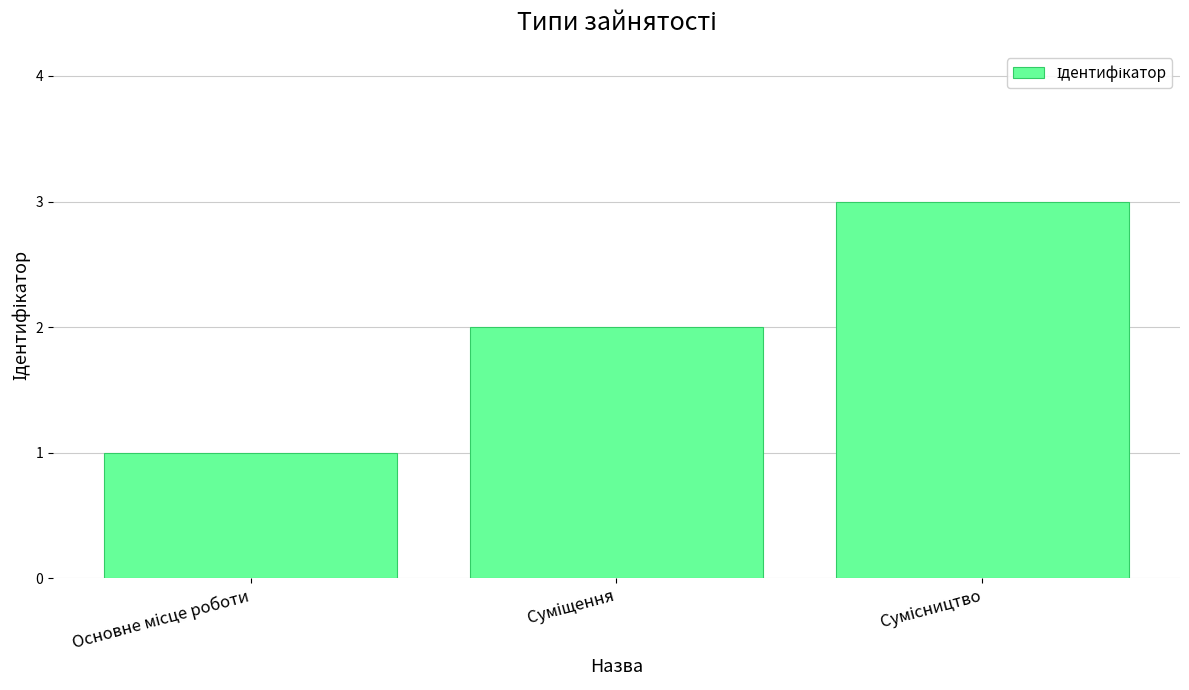

What is the maximum value shown in the chart?

3